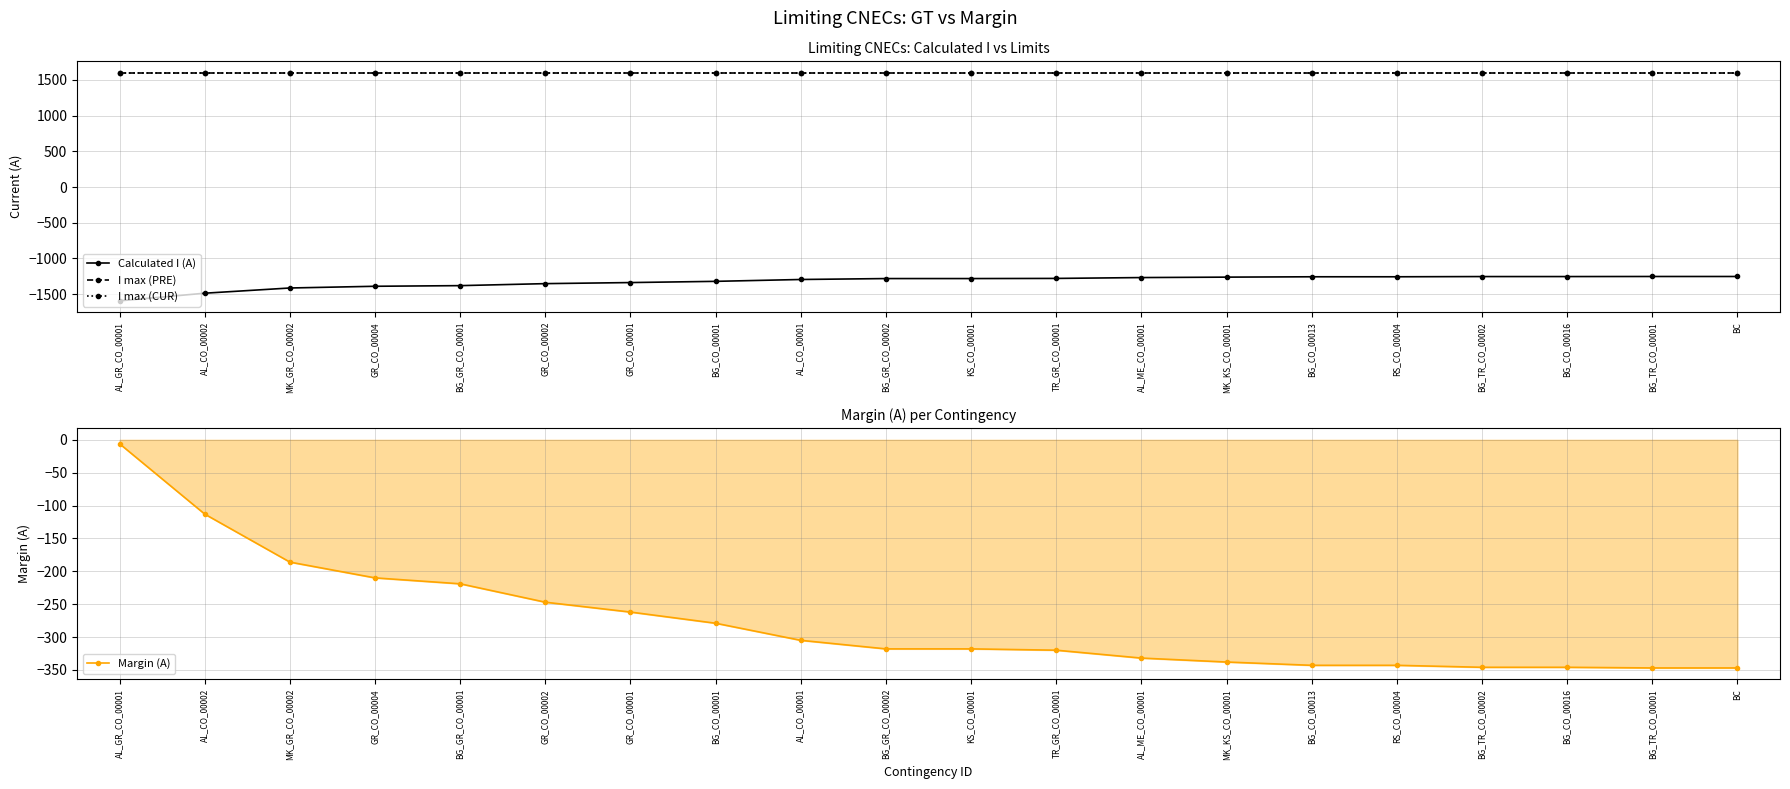

What are all the series names shown in the legend?

Calculated I (A), I max (PRE), I max (CUR), Margin (A)